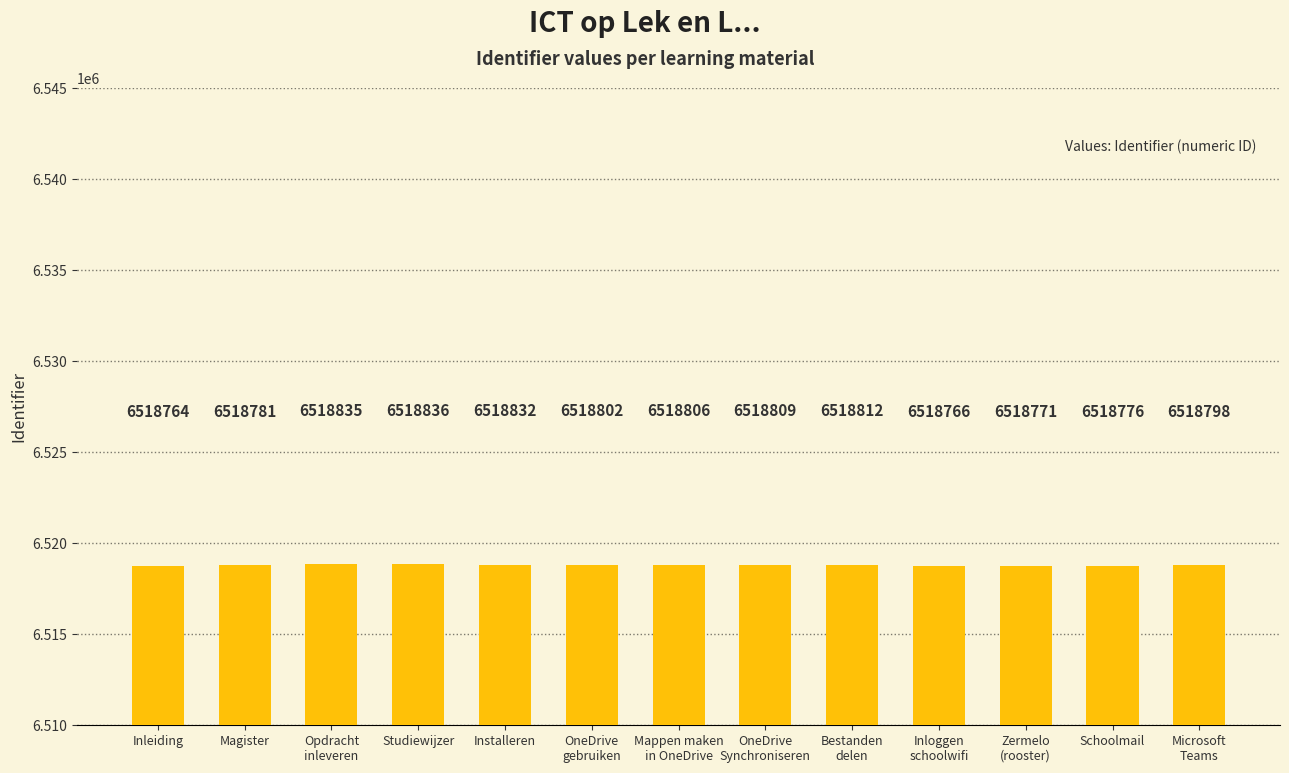

Reading left to right, what are all the values shown in this chart?

6518764	6518781	6518835	6518836	6518832	6518802	6518806	6518809	6518812	6518766	6518771	6518776	6518798